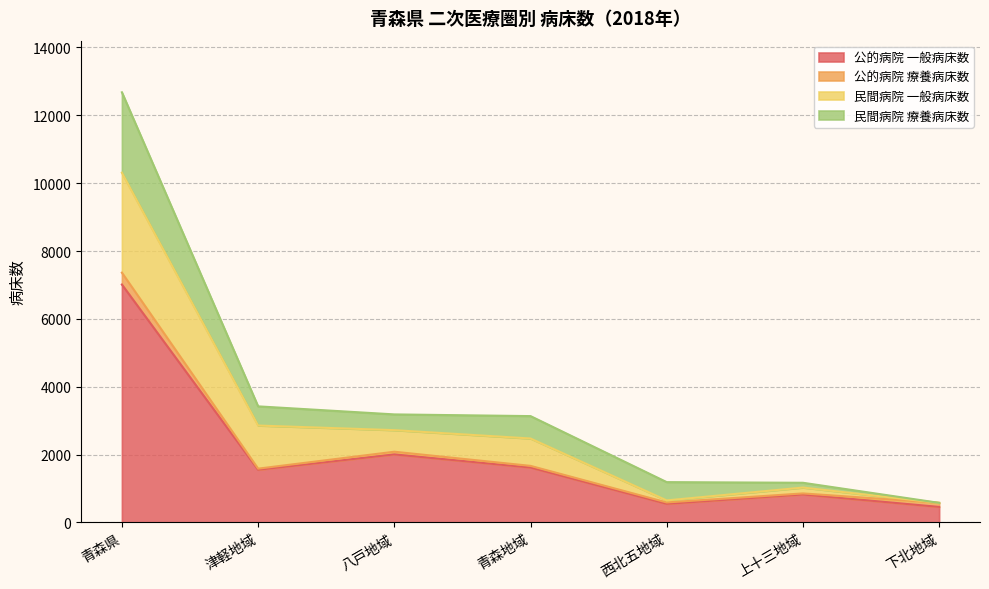

What is the highest value of the 公的病院 一般病床数 series?

7013